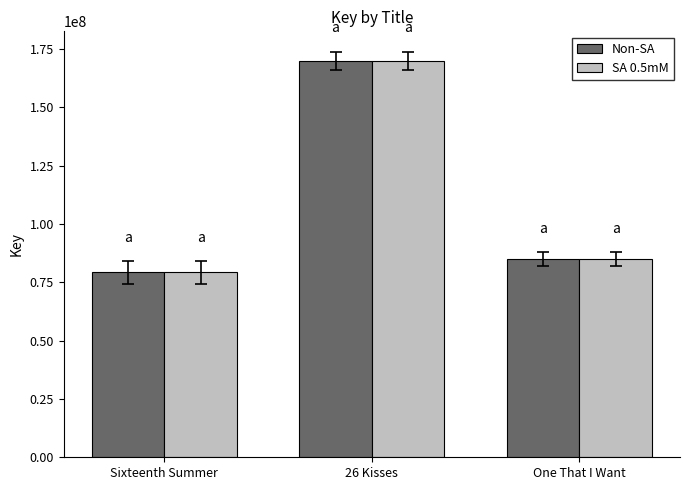

The SA 0.5mM series shows 79222873 at Sixteenth Summer. True or false?

True